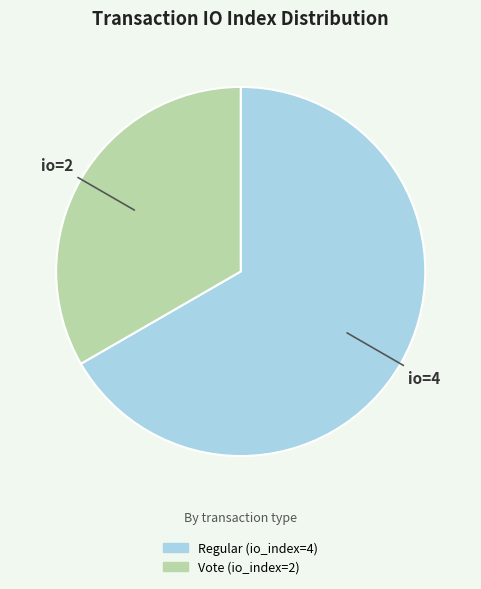

Which slice is the smallest?

Vote (io_index=2)